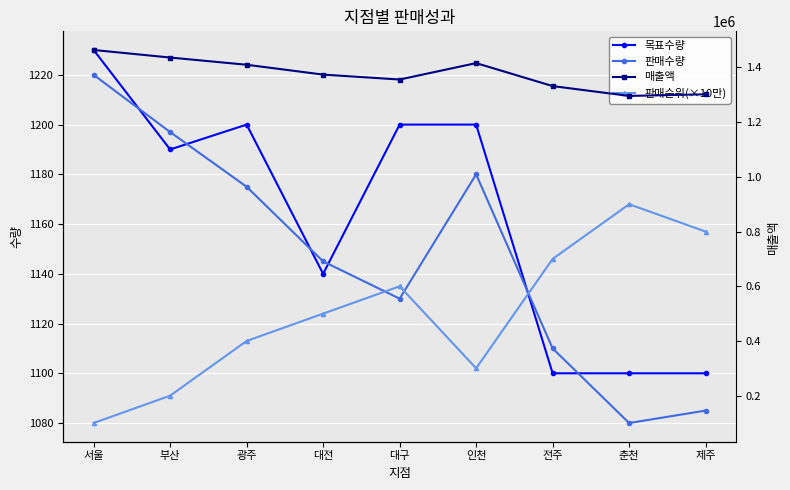

True or false: 매출액 and 목표수량 cross at least once.

False